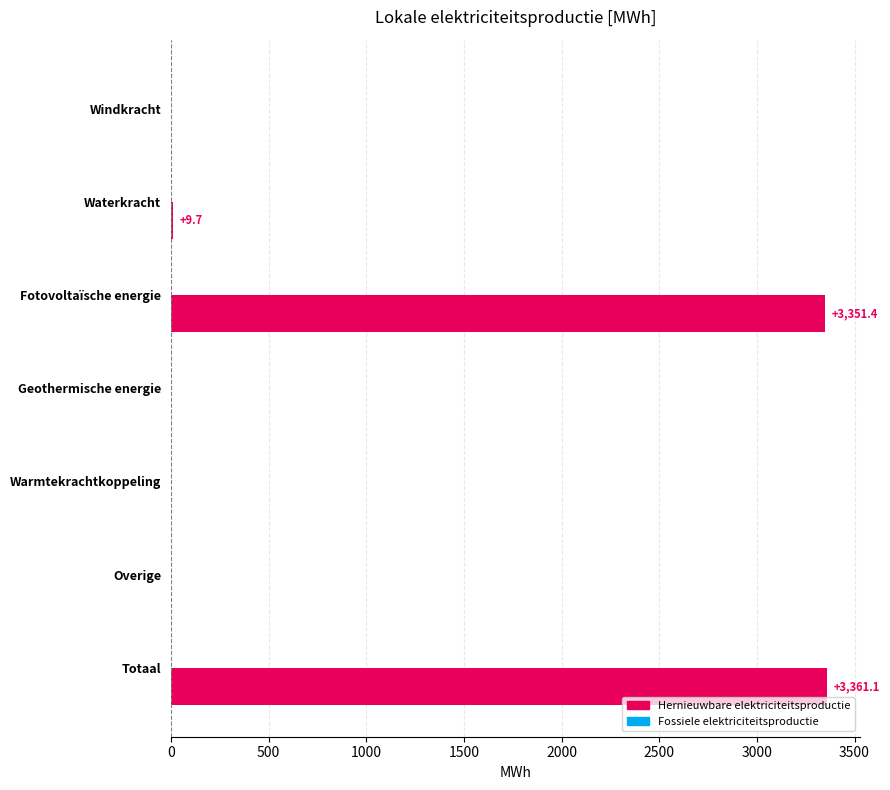

What is the sum of all values?

6722.2